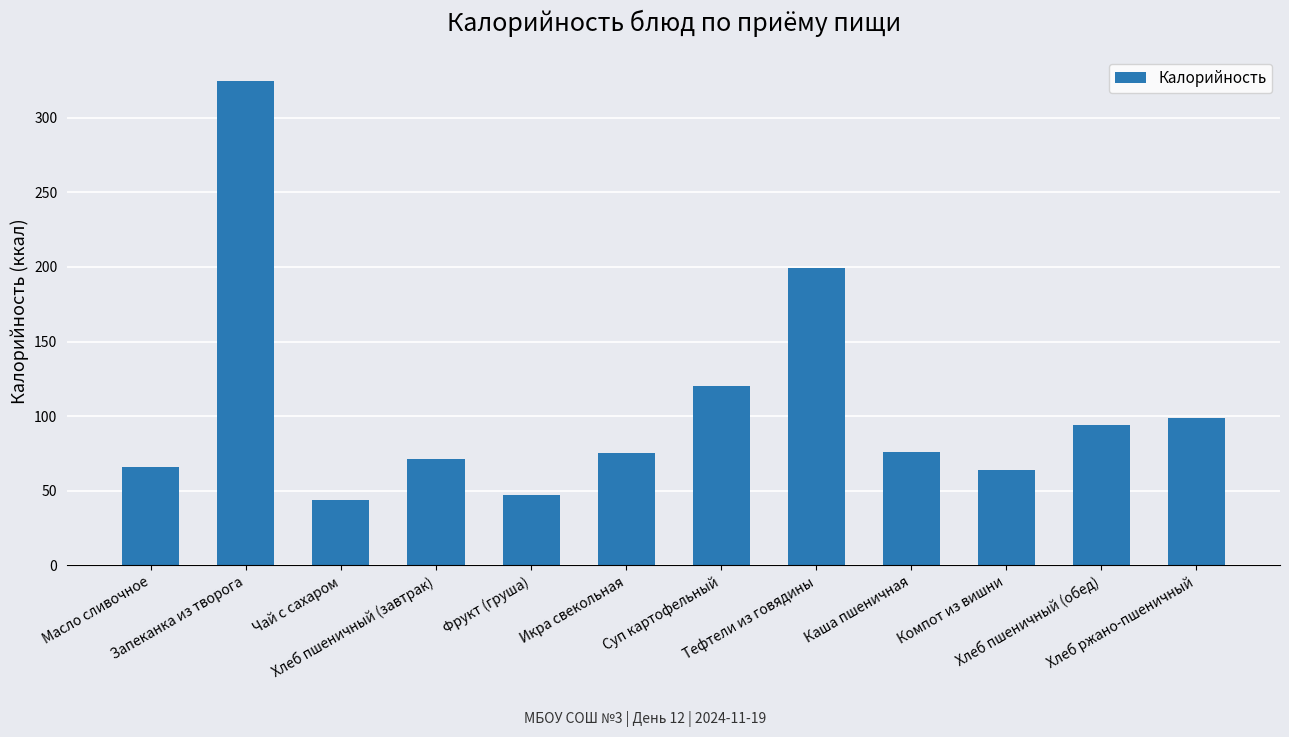

How many bars are there in total?

12